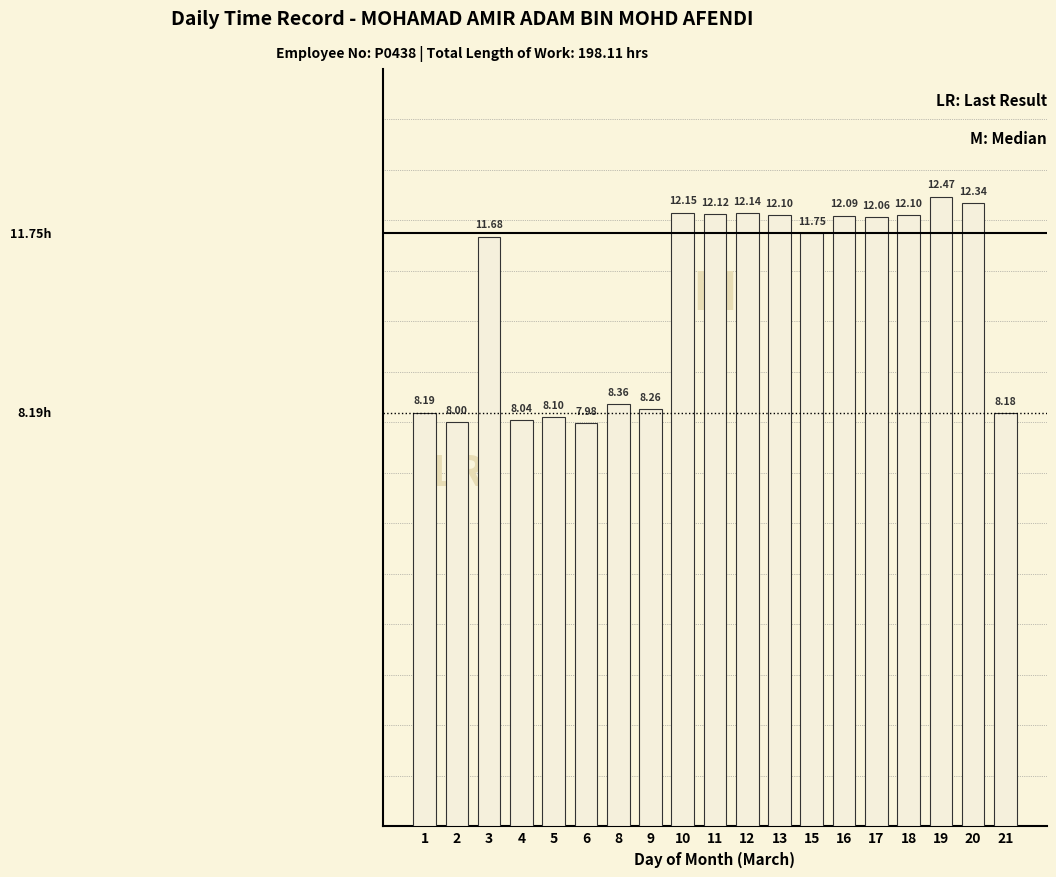

What is the change in value from 8 to 13?

+3.7